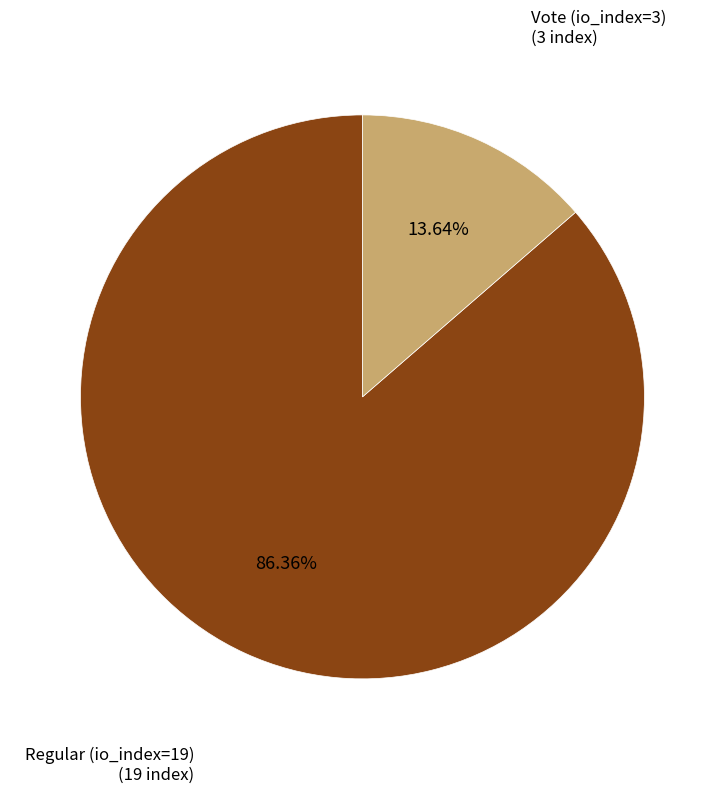

Is there any slice that represents more than half of the pie?

Yes